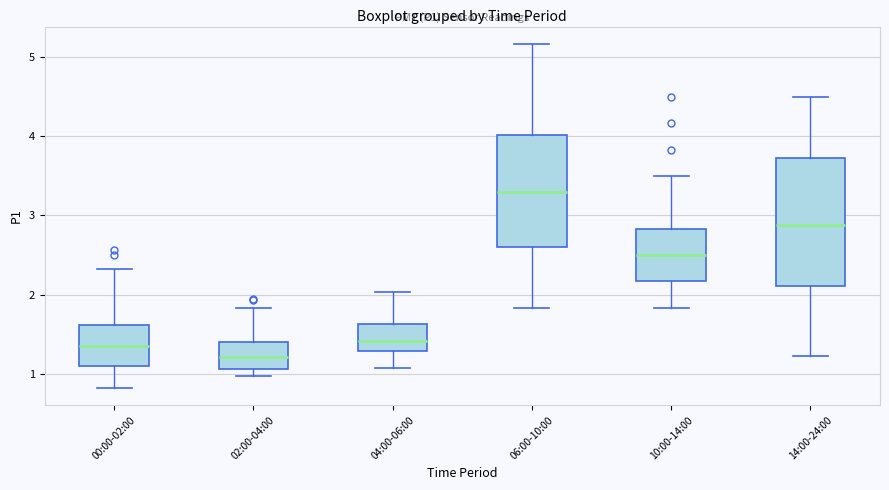

Reading left to right, transcribe this box plot: for each box, give where its median line is, the range the box spans, and where its two whiskers end, as read against the y-axis. The values are not printed on the chart, so give them approximately, as read against the axis.

00:00-02:00: median 1.4, box 1.1 to 1.6, whiskers 0.8 to 2.3
02:00-04:00: median 1.2, box 1.1 to 1.4, whiskers 1.0 to 1.8
04:00-06:00: median 1.4, box 1.3 to 1.6, whiskers 1.1 to 2.0
06:00-10:00: median 3.3, box 2.6 to 4.0, whiskers 1.8 to 5.2
10:00-14:00: median 2.5, box 2.2 to 2.8, whiskers 1.8 to 3.5
14:00-24:00: median 2.9, box 2.1 to 3.7, whiskers 1.2 to 4.5